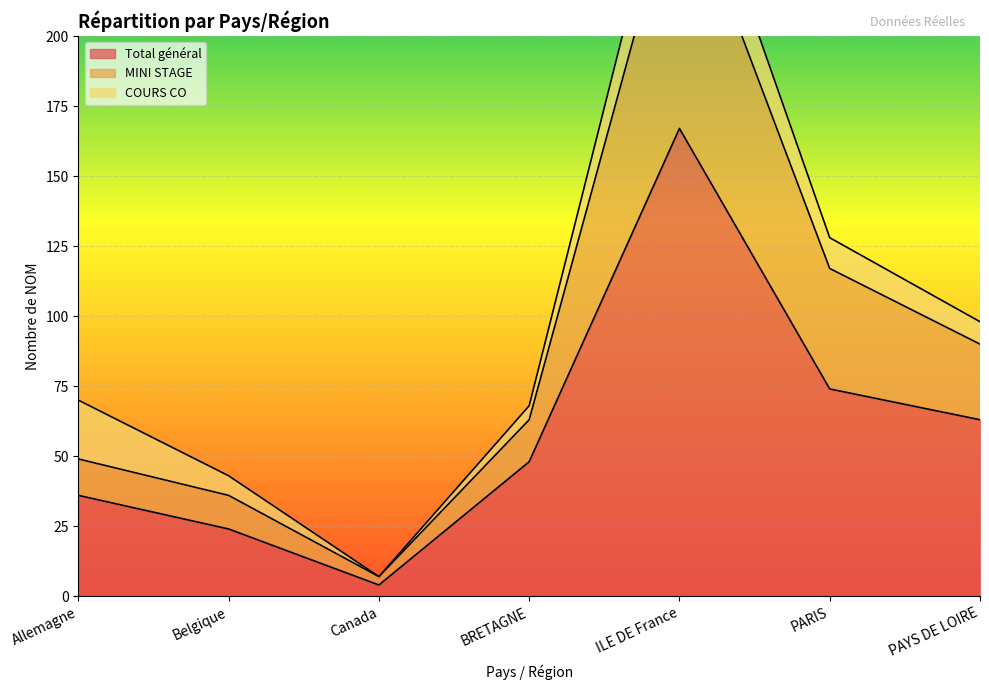

Between Belgique and BRETAGNE, which series saw the biggest shift?

MINI STAGE